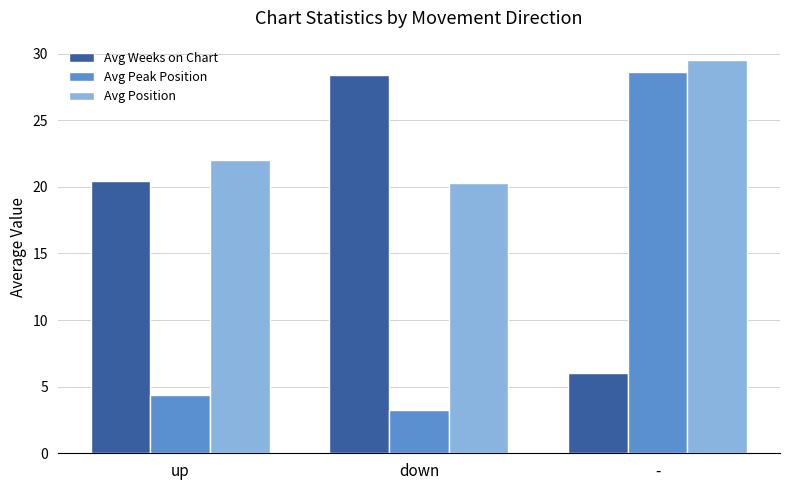

Which series changed the most between up and down?

Avg Weeks on Chart